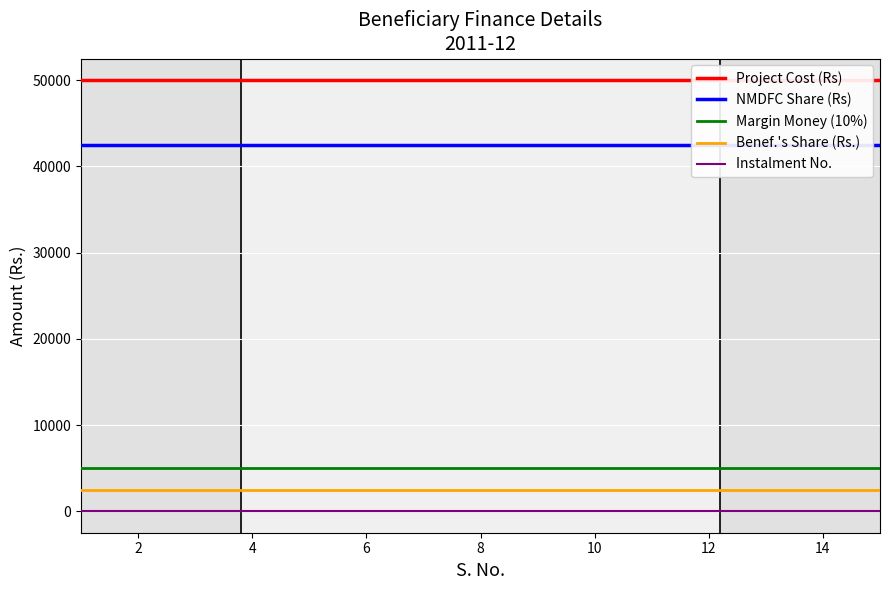

True or false: Margin Money (10%) and NMDFC Share (Rs) cross at least once.

False